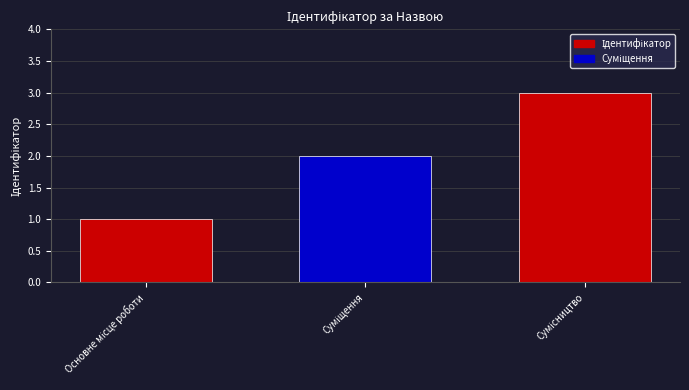

How many values are between 1 and 3?

3